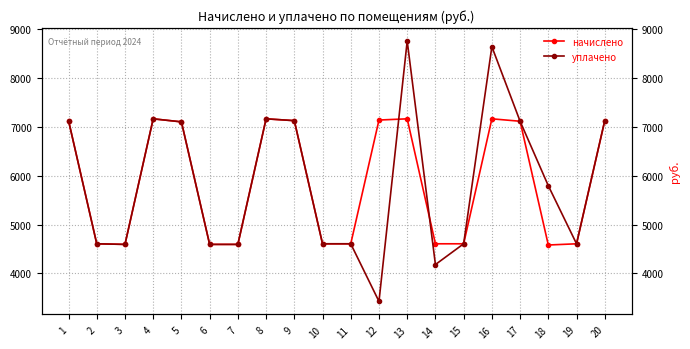

Reading left to right, transcribe all the data shown in this chart.

начислено: 7129.1	4607.8	4595.4	7166.3	7104.2	4595.4	4595.4	7166.3	7129.1	4607.8	4607.8	7141.5	7166.3	4607.8	4607.8	7166.3	7116.7	4583.0	4607.8	7129.1
уплачено: 7129.1	4607.8	4595.4	7166.3	7104.2	4595.4	4595.4	7166.3	7129.1	4607.8	4607.8	3428.2	8758.9	4182.7	4607.8	8643.5	7116.7	5796.4	4607.8	7129.1